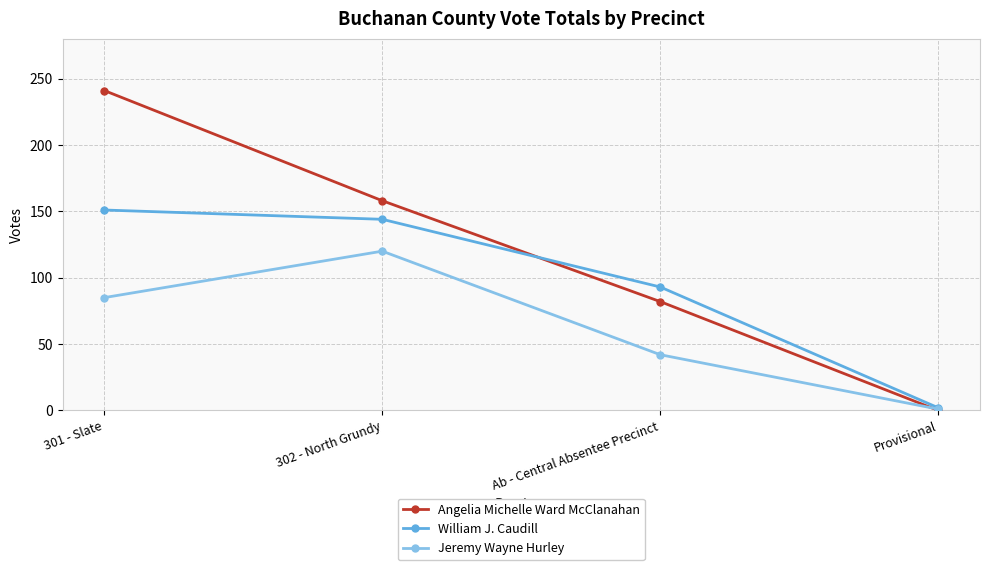

True or false: Jeremy Wayne Hurley has more than 0 points higher than both neighbors.

True